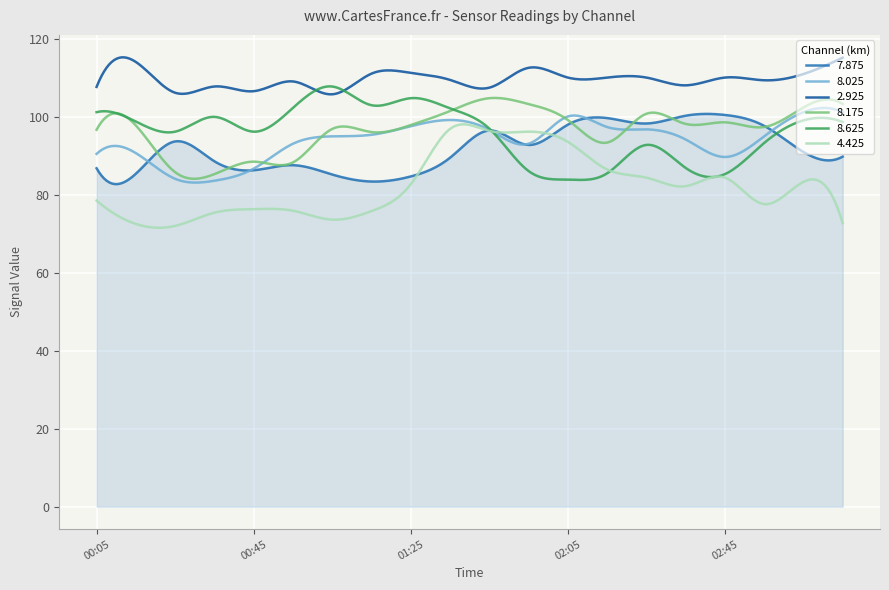

What is the maximum value shown in the chart?

115.4